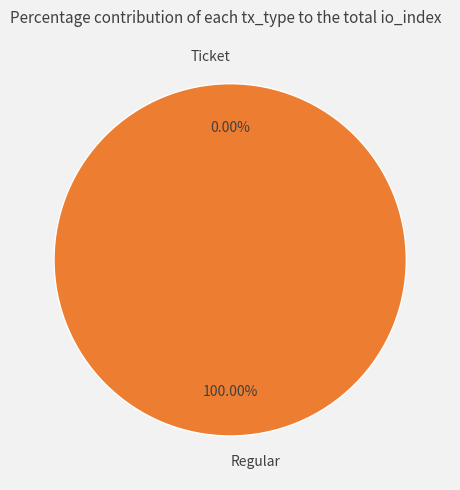

Which slice is the smallest?

Ticket